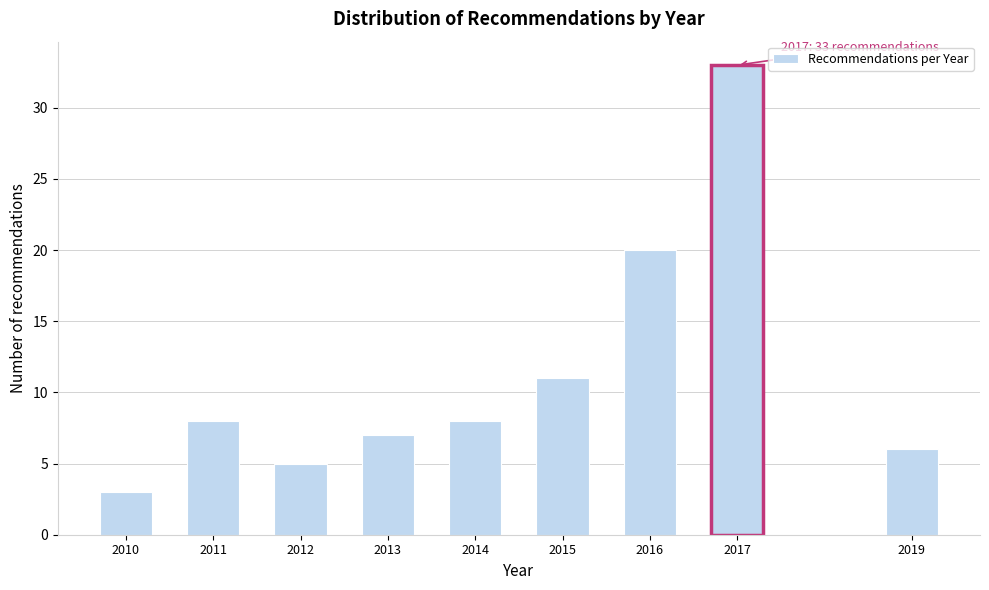

Reading left to right, extract all data points from this chart.

3	8	5	7	8	11	20	33	6